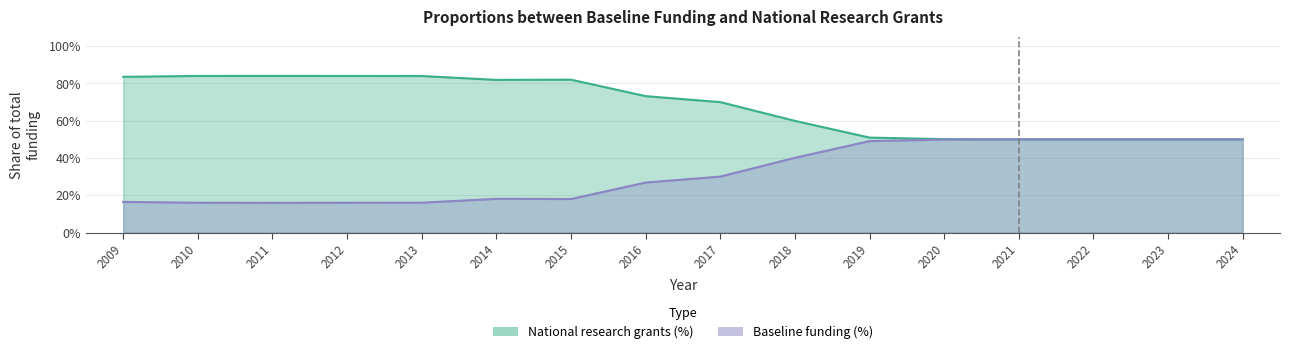

Read the National research grants (%) value at 2017.

0.7